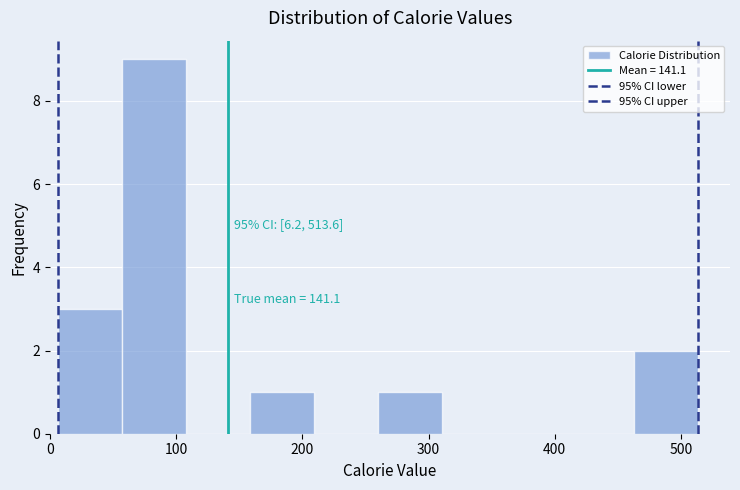

Which range on the x-axis has the tallest bar?

60 to 110